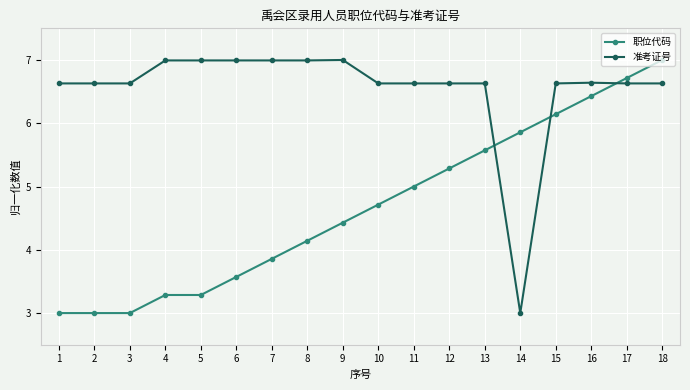

Which series changed the most between 3 and 12?

职位代码